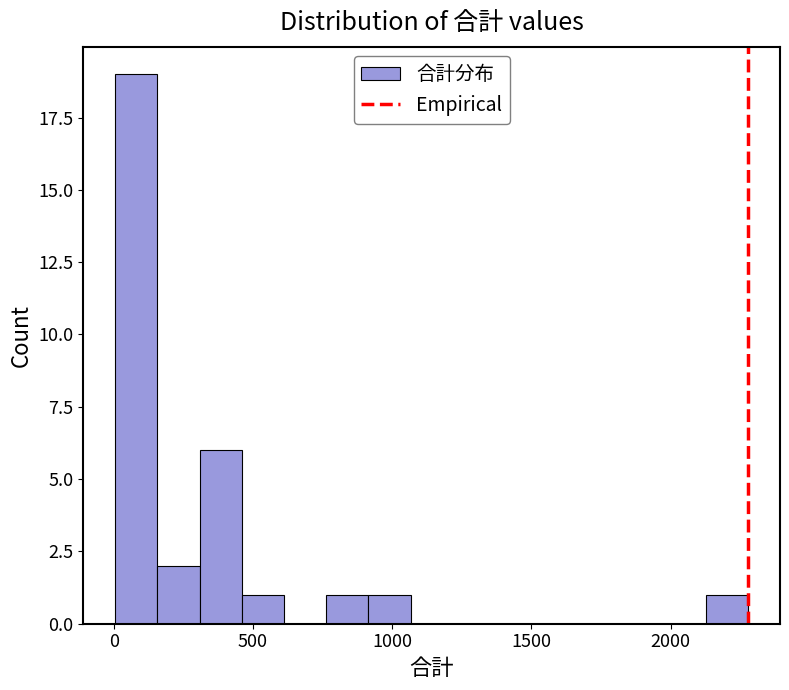

Around what value on the x-axis is the tallest bar? Give the approximate position of its centre, as read against the axis.

100